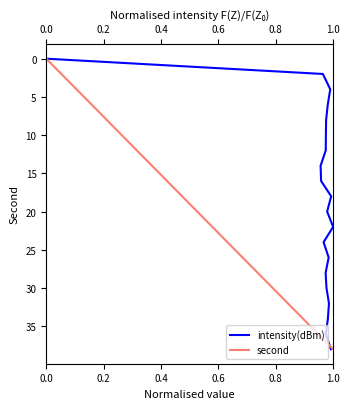

What is the total value across all series at 0.4?

8